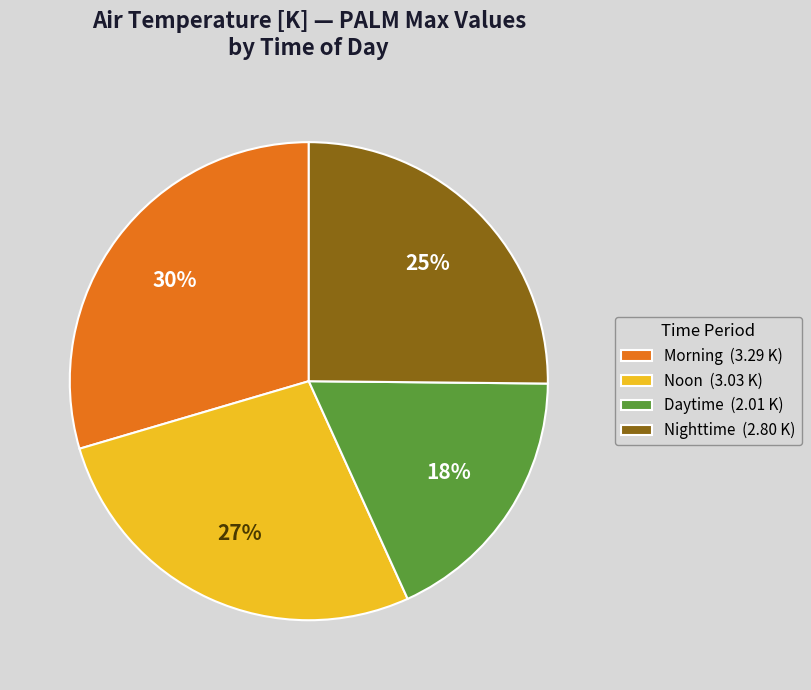

Does any single category account for the majority?

No